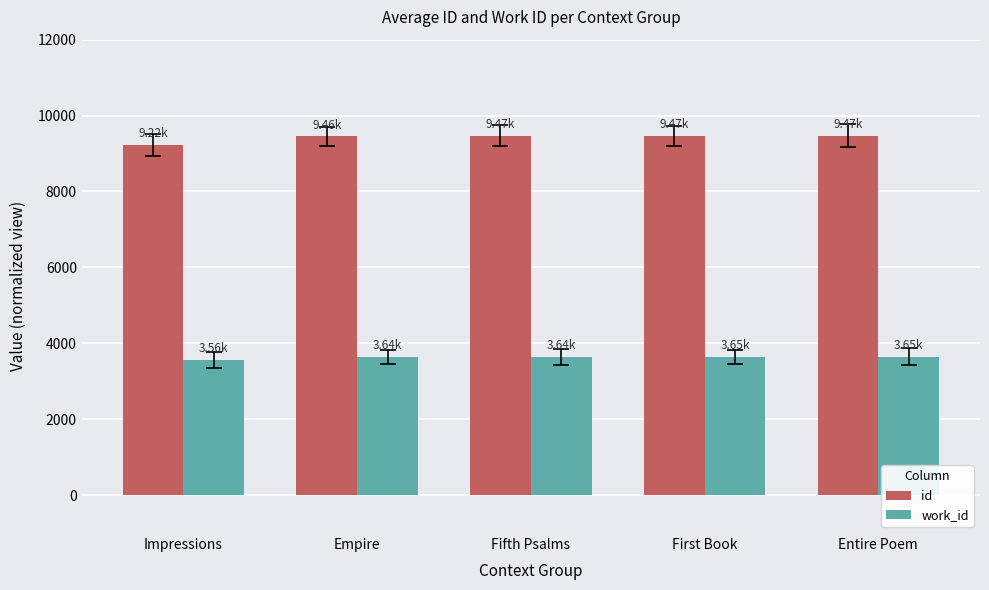

What is the approximate value of work_id at Entire Poem, to the nearest 5?

3650